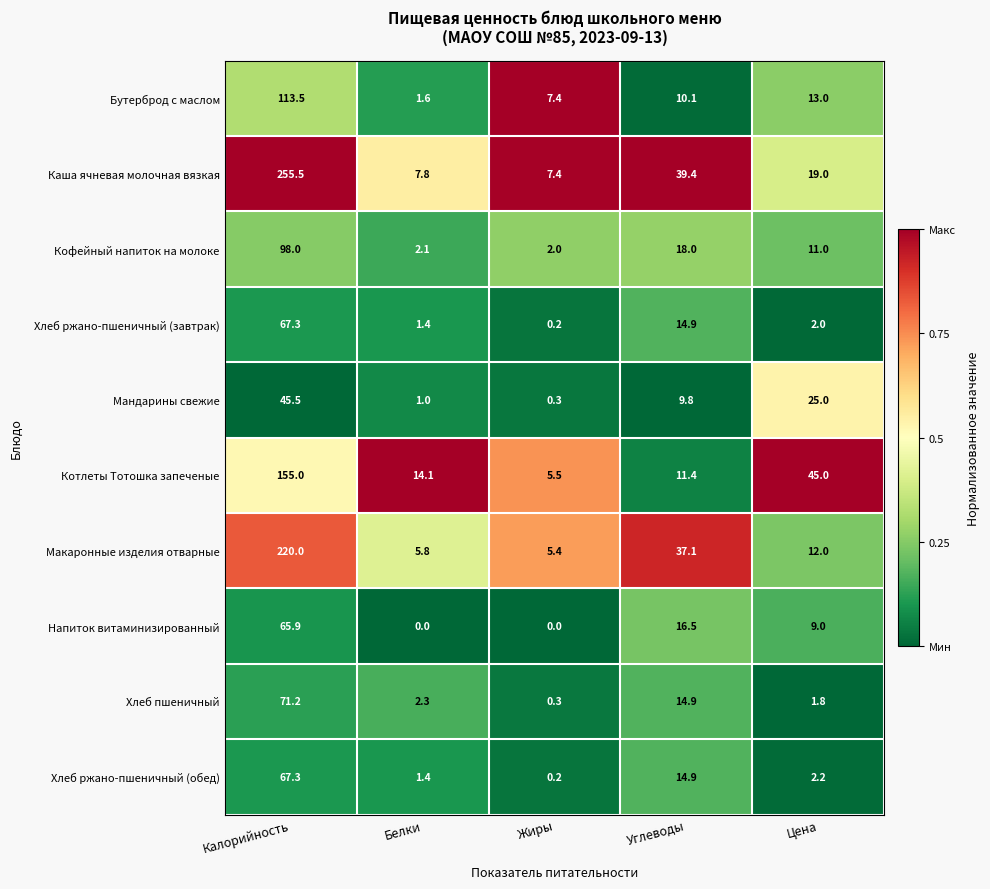

What is the average value of the Мандарины свежие series?

16.3